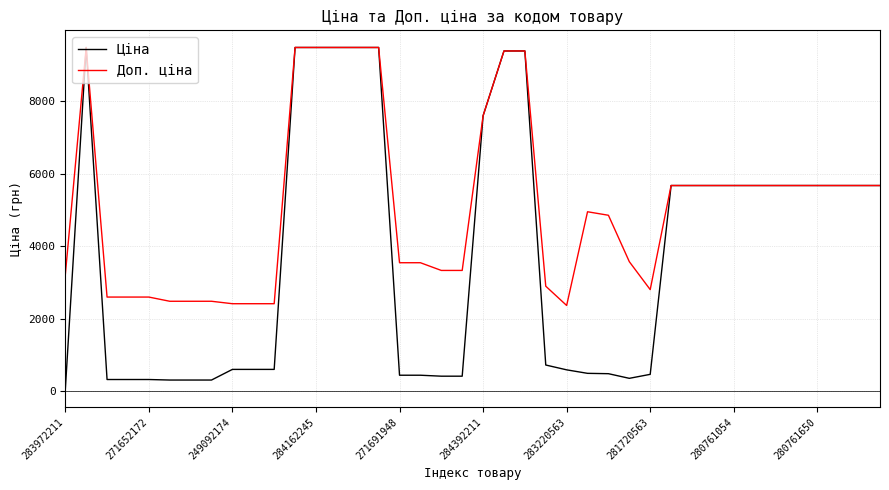

Which series has the largest total across all categories?

Доп. ціна